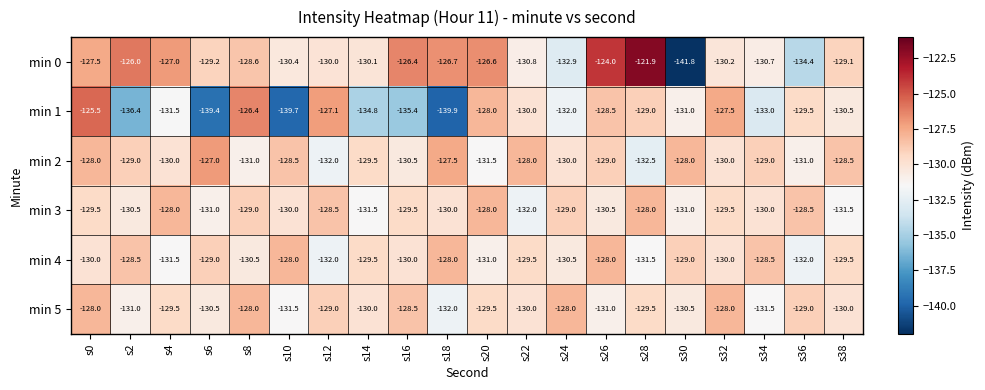

At which category is the sum across all series the highest?

s0